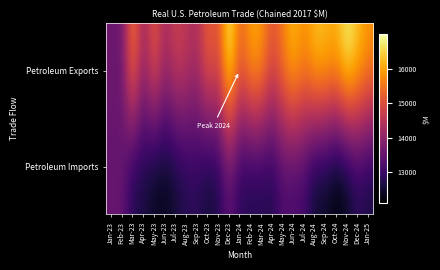

At which category is the sum across all series the highest?

Dec-23